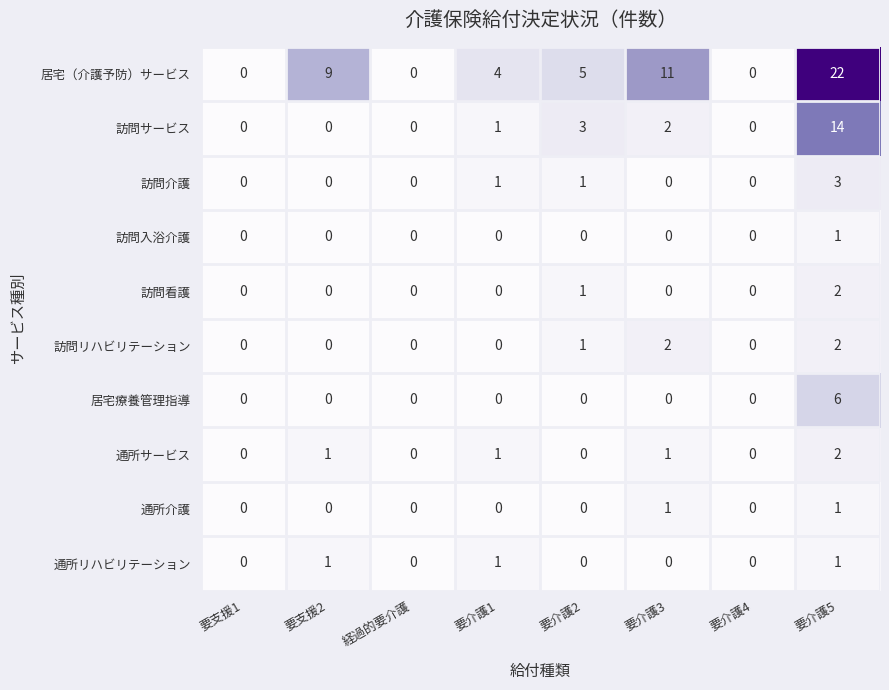

How many series are shown in this chart?

10